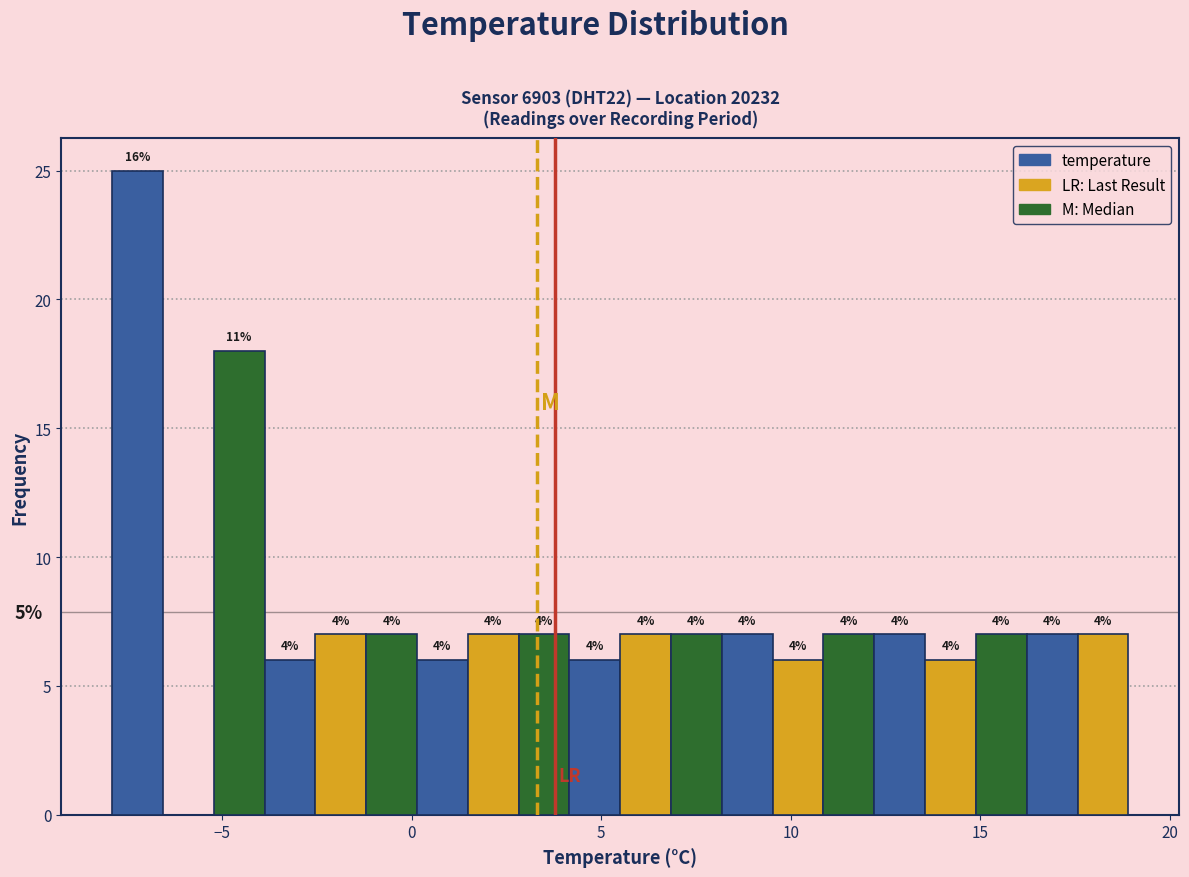

Read against the x-axis, roughly where is the centre of the tallest bar?

-7.0